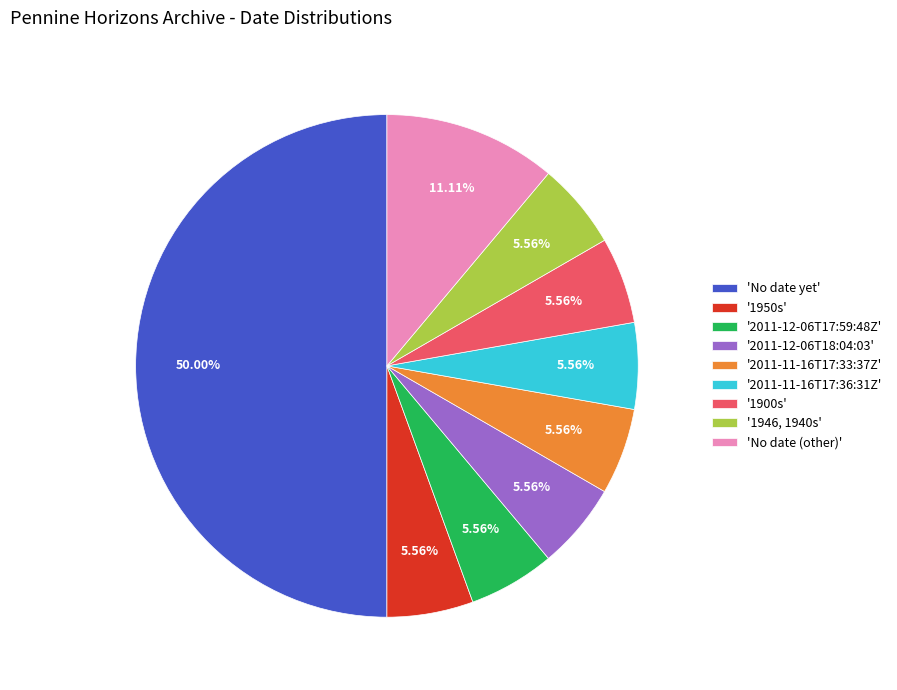

Does '2011-11-16T17:33:37Z' represent more than half of the total?

No